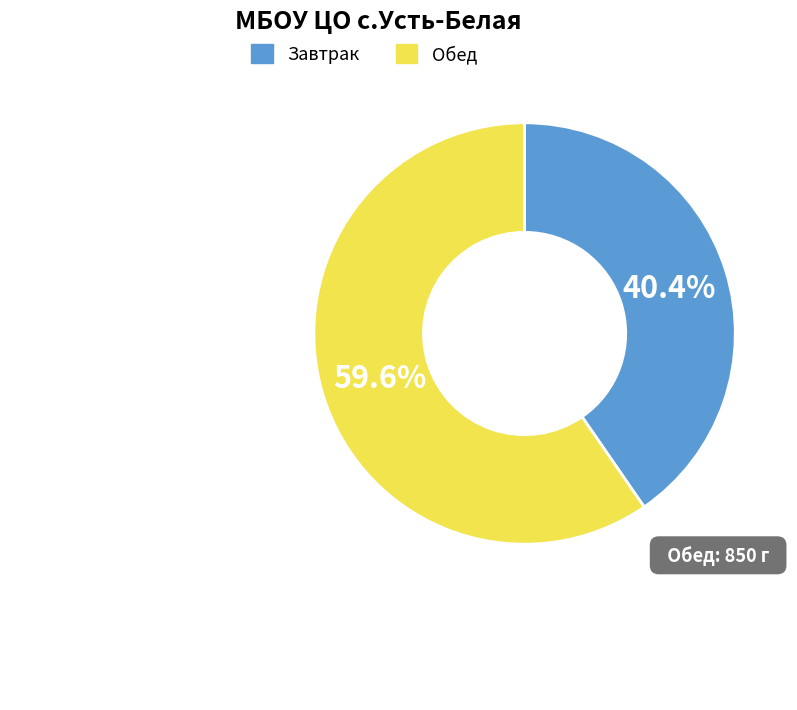

Does Обед account for over 50% of the chart?

Yes